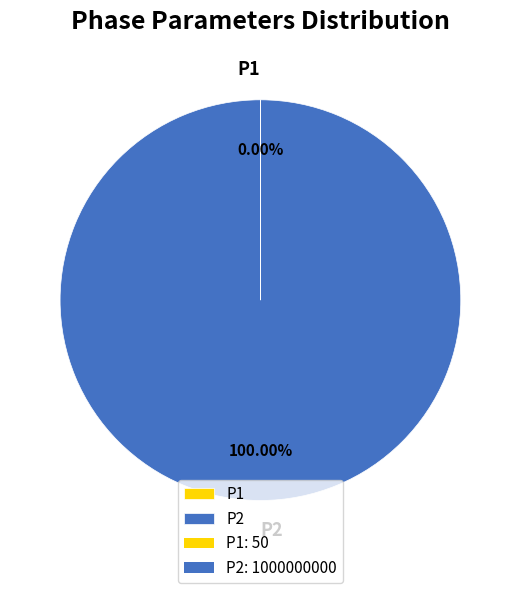

To the nearest percent, what portion does P2 represent?

100%